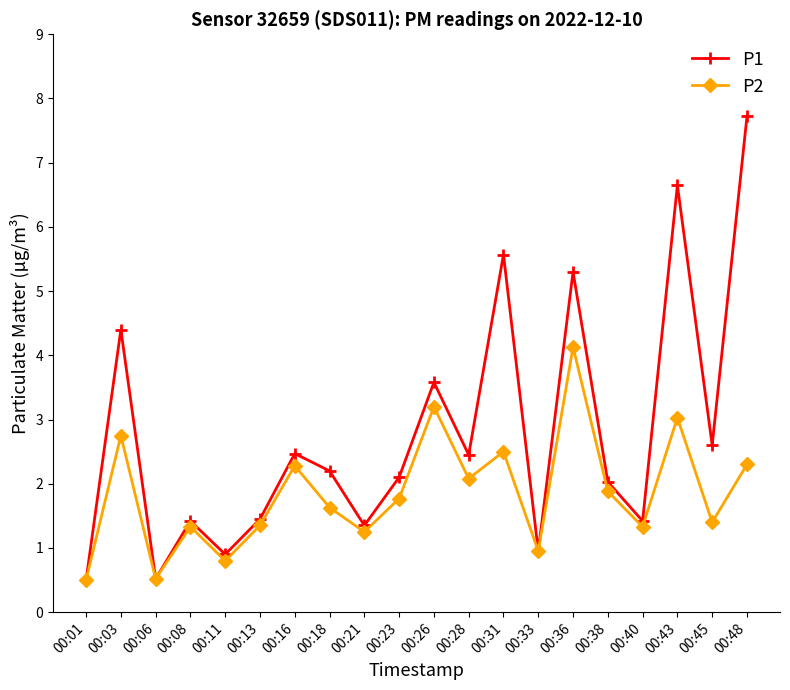

What is the total value across all series at 00:11?

1.7